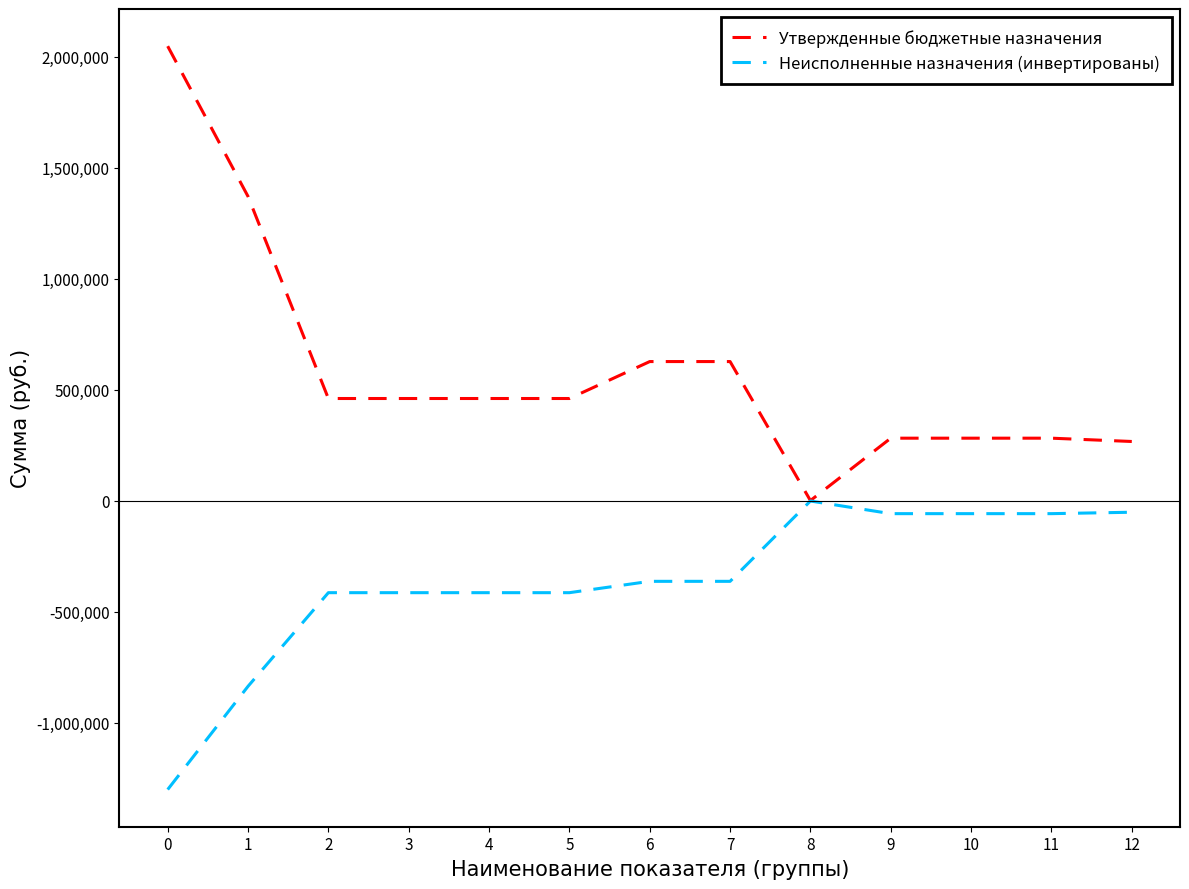

Which series changed the most between 1 and 4?

Утвержденные бюджетные назначения